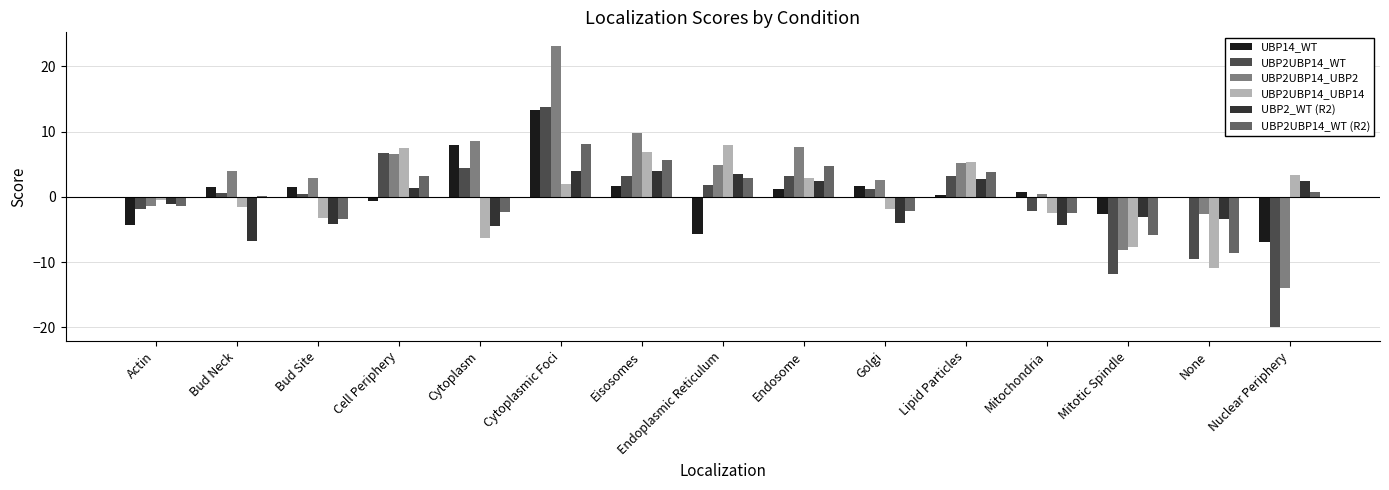

At which label does UBP2UBP14_WT first exceed 1?

Cell Periphery